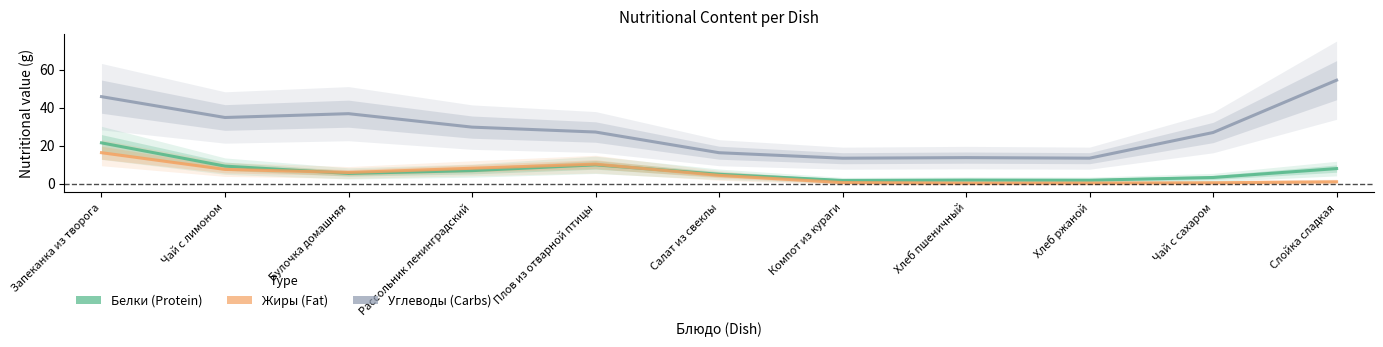

What is the label of the 3rd point from the right?

Хлеб ржаной